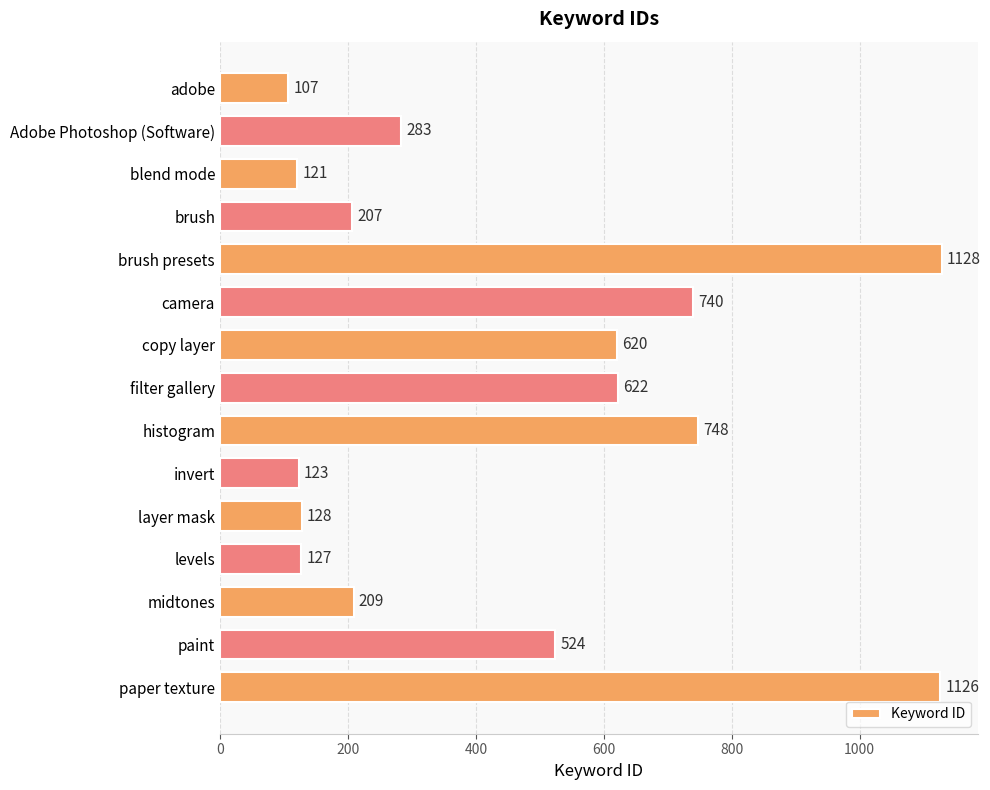

List the labels in order of value, largest first.

brush presets, paper texture, histogram, camera, filter gallery, copy layer, paint, Adobe Photoshop (Software), midtones, brush, layer mask, levels, invert, blend mode, adobe